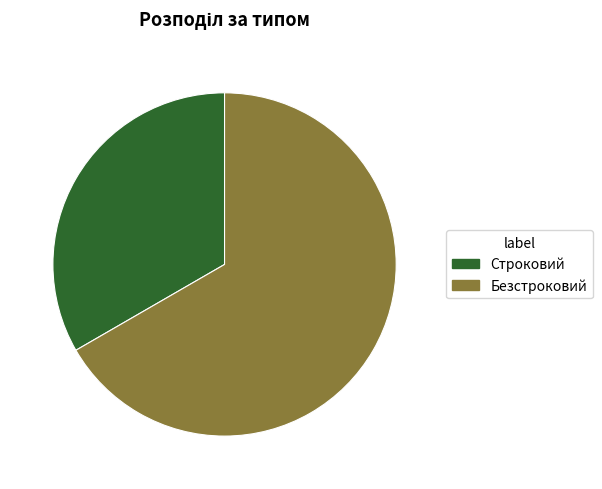

How many slices are in this pie chart?

2